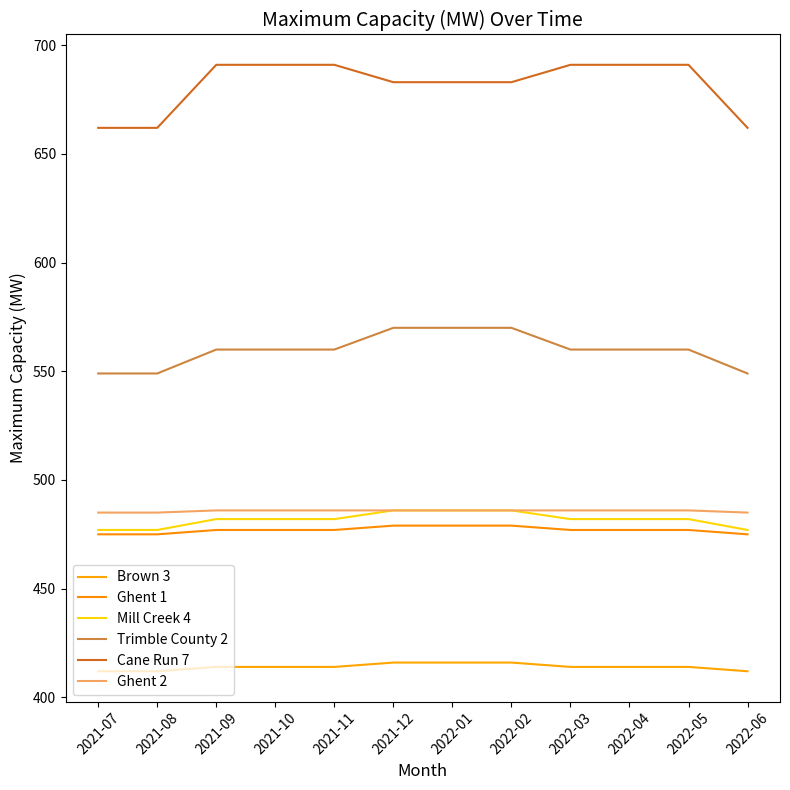

Which series has the largest total across all categories?

Cane Run 7